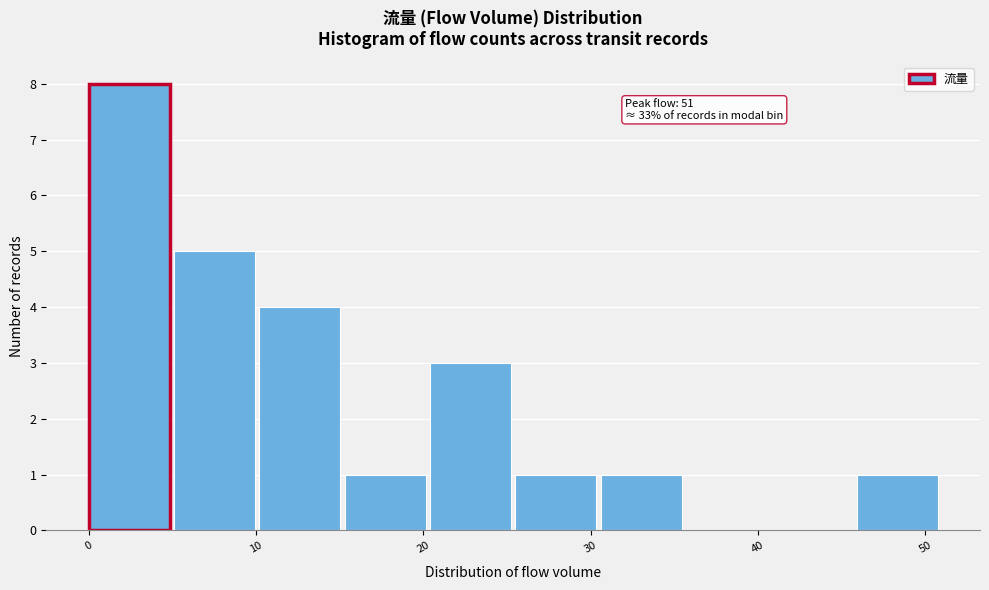

Over which range of the x-axis is the bar tallest?

0.0 to 5.1